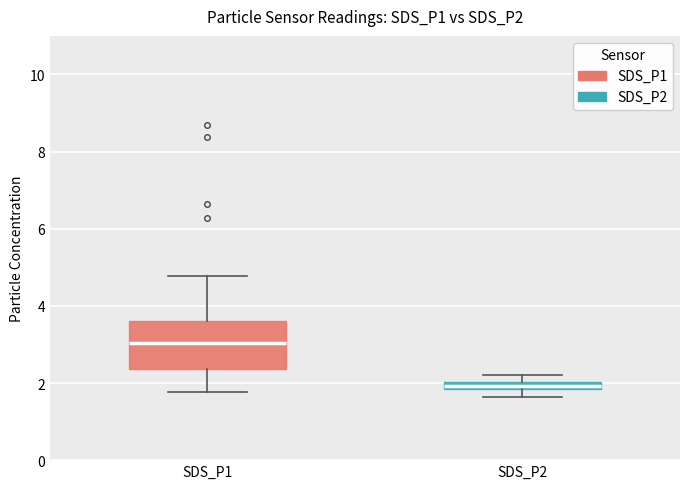

Where is the upper edge of the box for SDS_P2 on the y-axis? The values are not printed on the chart, so give them approximately, as read against the axis.

2.0